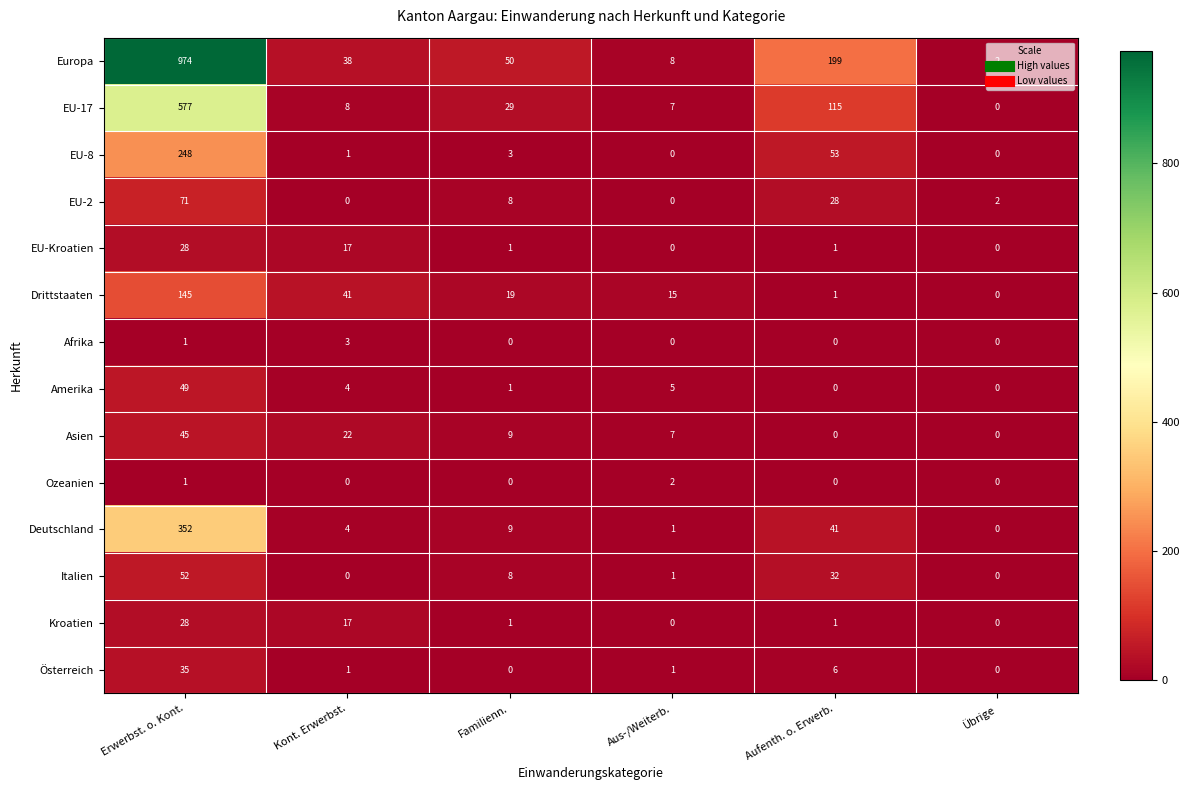

What is the maximum value shown in the chart?

974